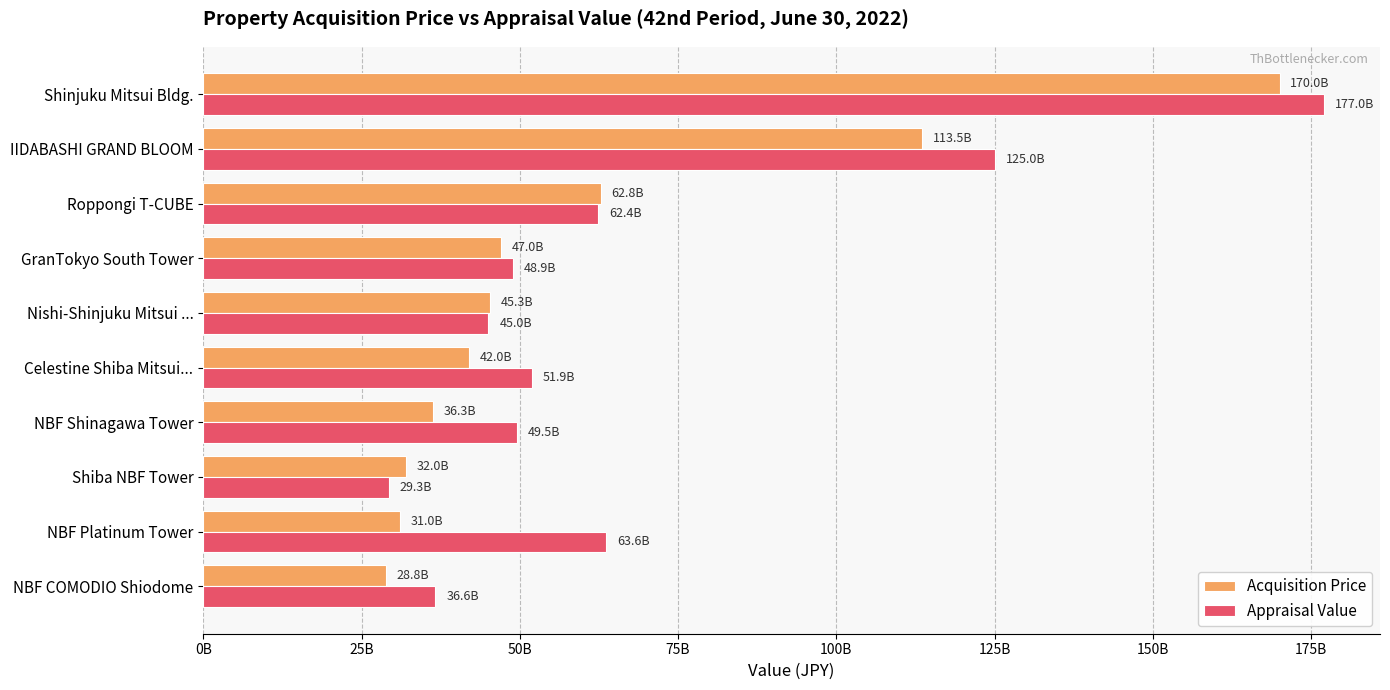

What are all the series names shown in the legend?

Acquisition Price, Appraisal Value